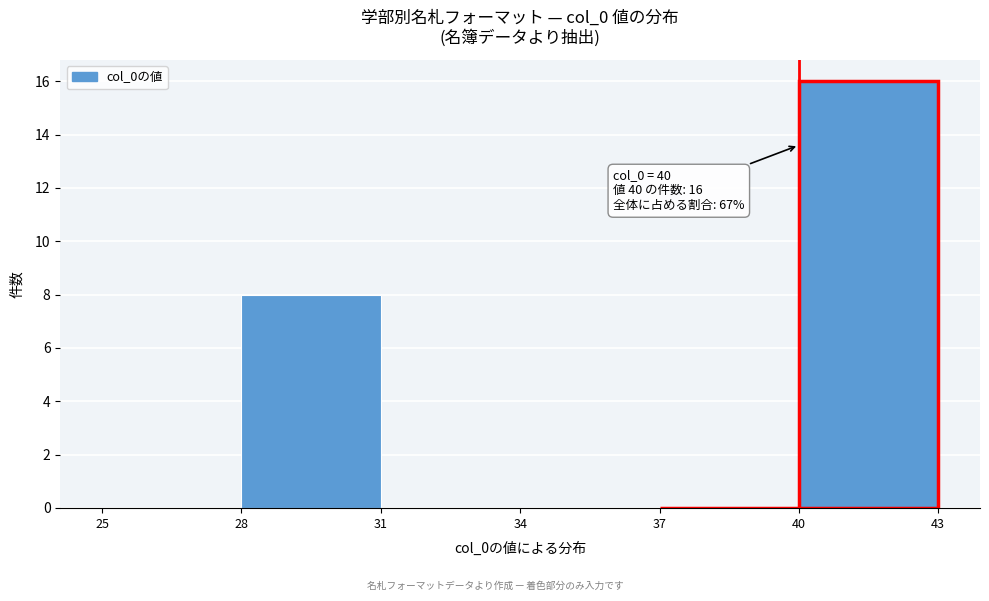

Over which range of the x-axis is the bar tallest?

40 to 43